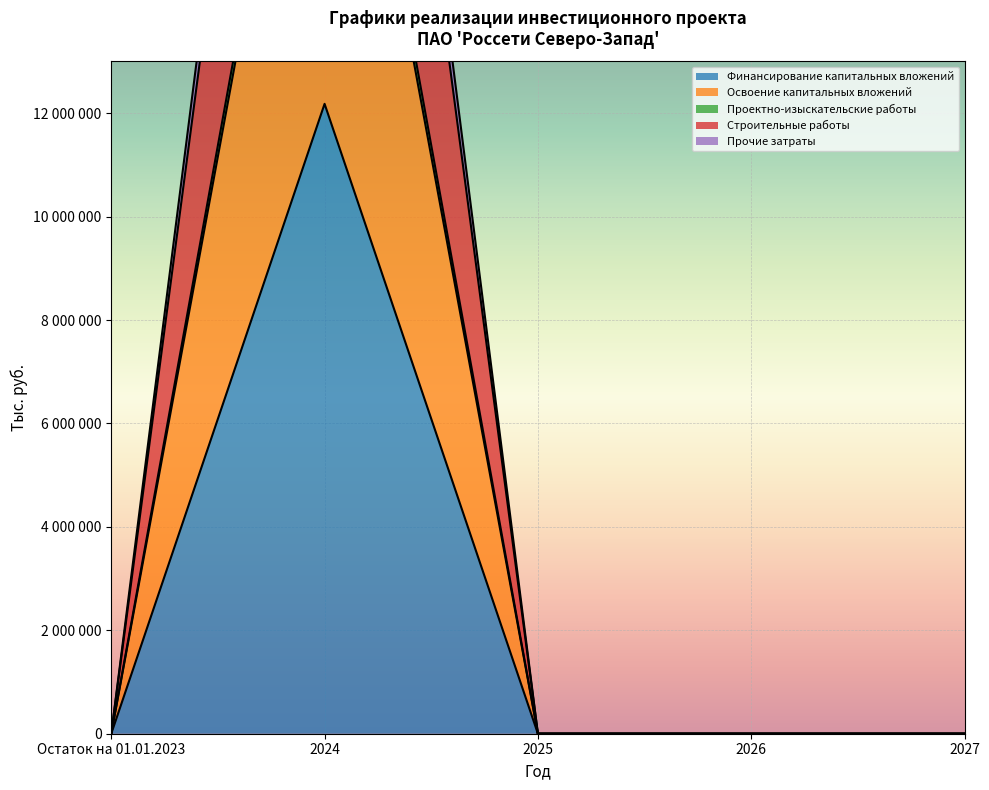

What is the difference between the Освоение капитальных вложений values at 2026 and 2024?

12180511